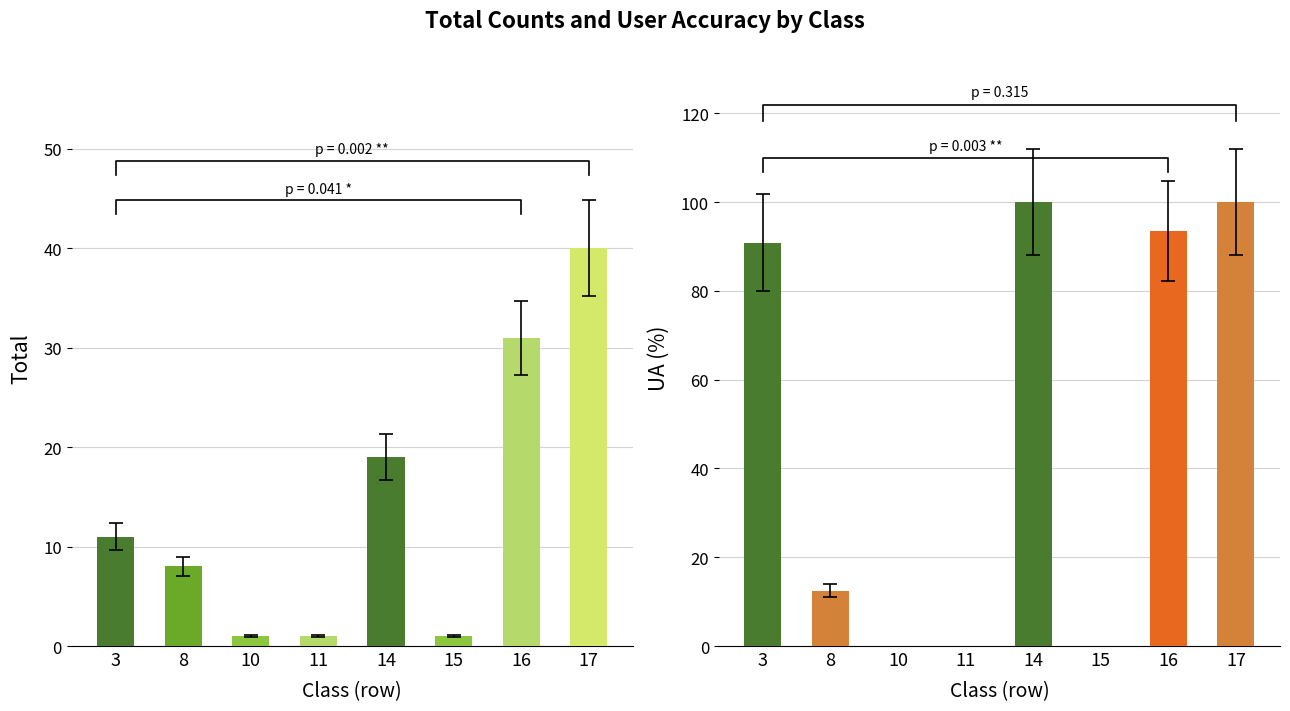

Reading right to left, transcribe all the data shown in this chart.

Total: 17=40.0	16=31.0	15=1.0	14=19.0	11=1.0	10=1.0	8=8.0	3=11.0
UA (%): 17=100.0	16=93.5	15=0.0	14=100.0	11=0.0	10=0.0	8=12.5	3=90.9